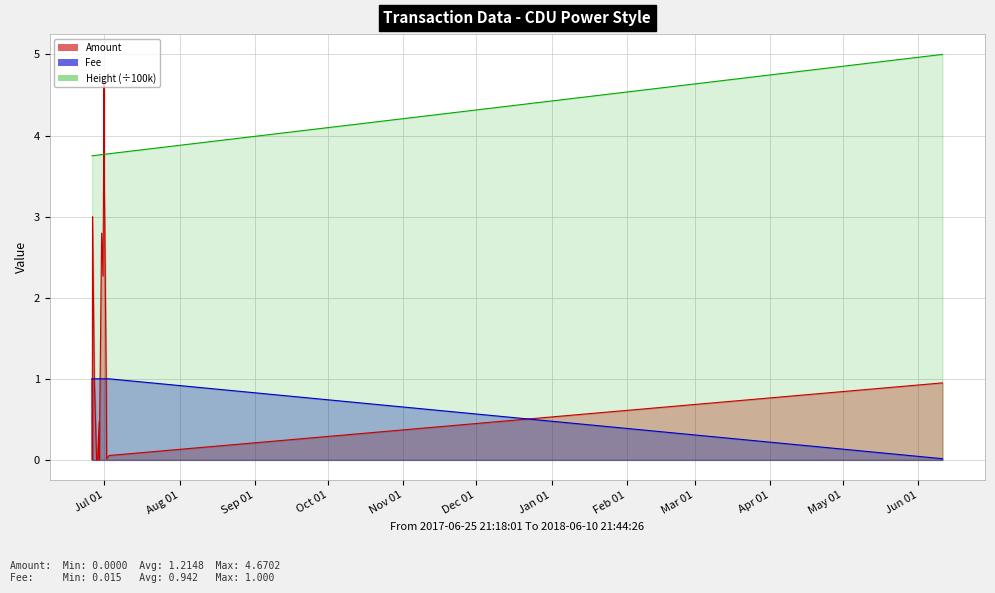

Does the chart display data point markers on the line(s)?

No